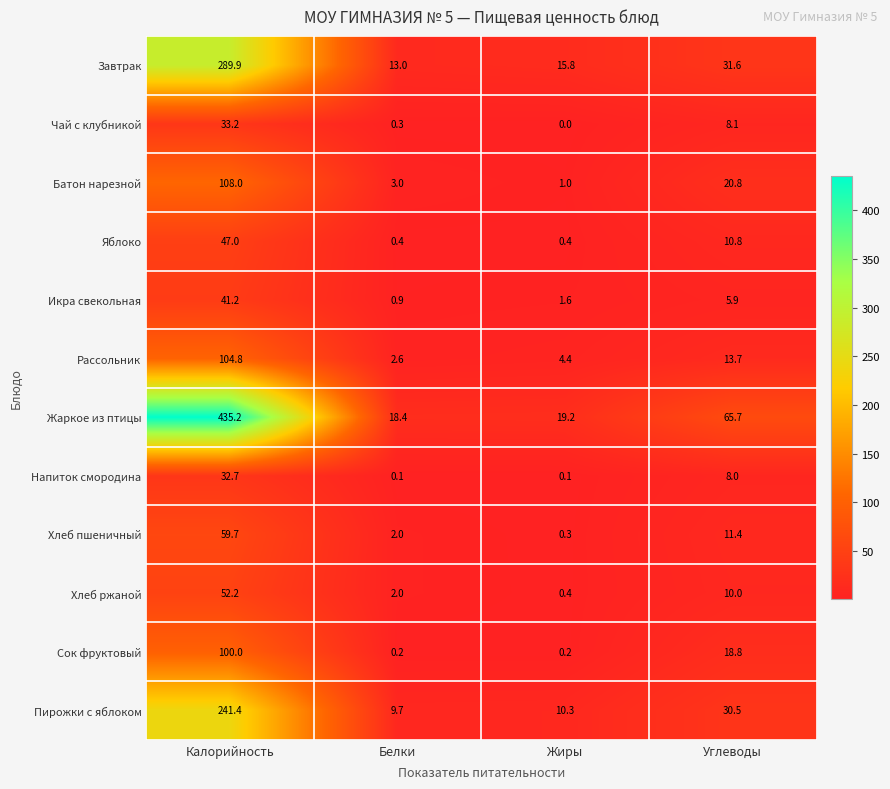

Read the Жаркое из птицы value at Углеводы.

65.7